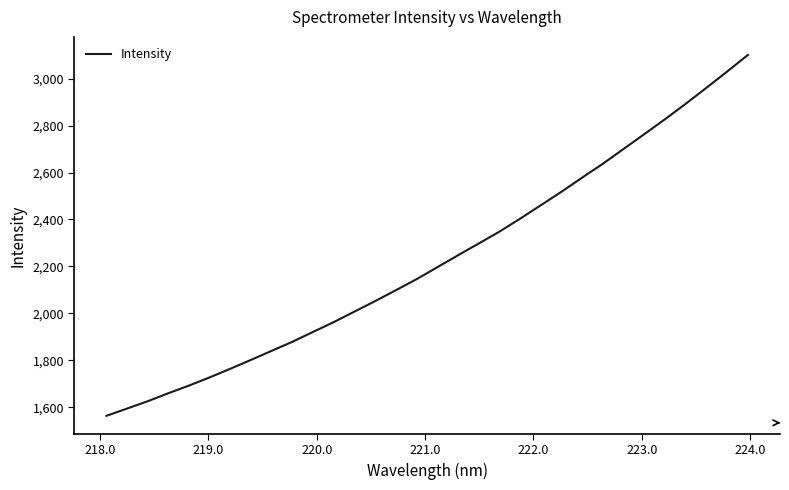

How many lines are shown in the chart?

1